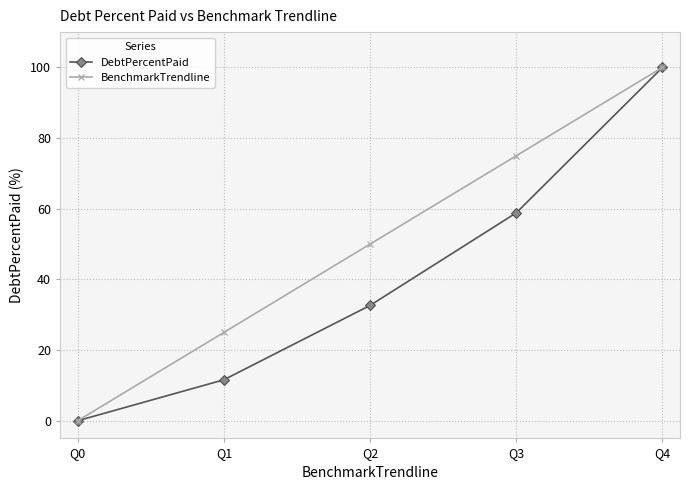

Is the value of BenchmarkTrendline at Q0 greater than the value of DebtPercentPaid at Q1?

No